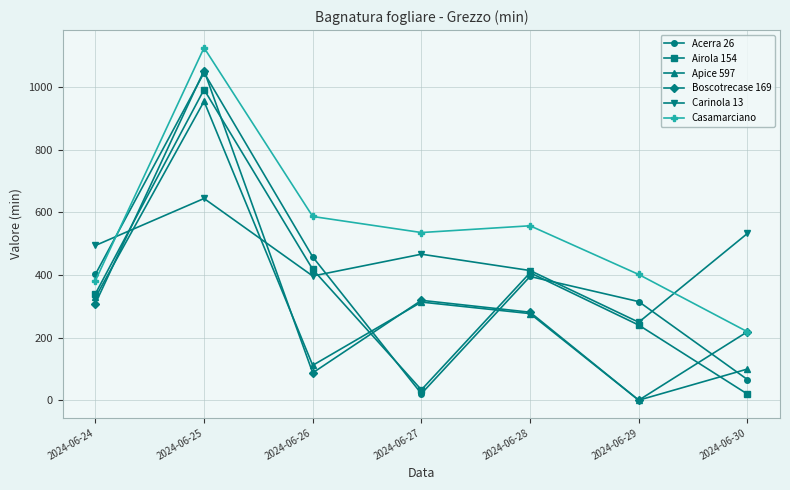

Where is the first local minimum for Apice 597?

2024-06-26